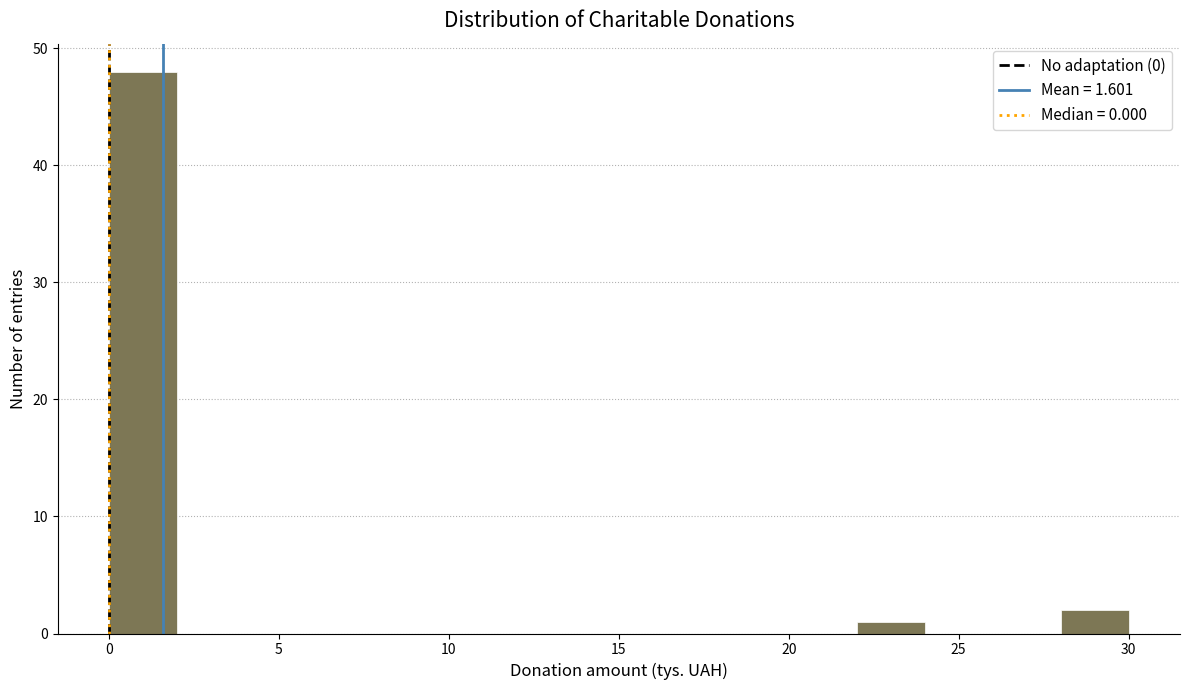

How tall is the bar that spans 28 to 30 on the x-axis? Neither the bar edges nor the heights are printed on the chart, so give them approximately, as read against the axes.

2